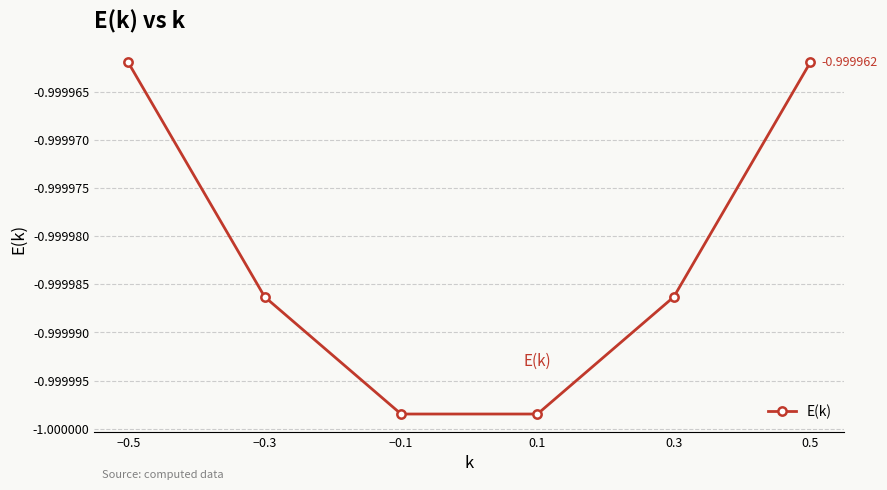

What is the sum of the values at −0.3 and 0.5?

-2.0